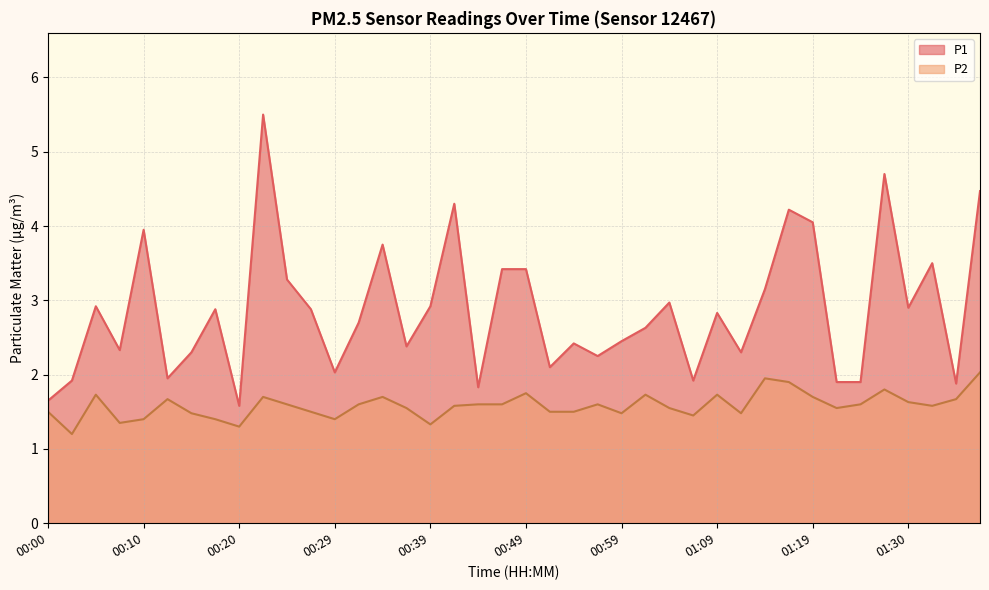

What is the approximate value of P1 at 01:02?

2.6